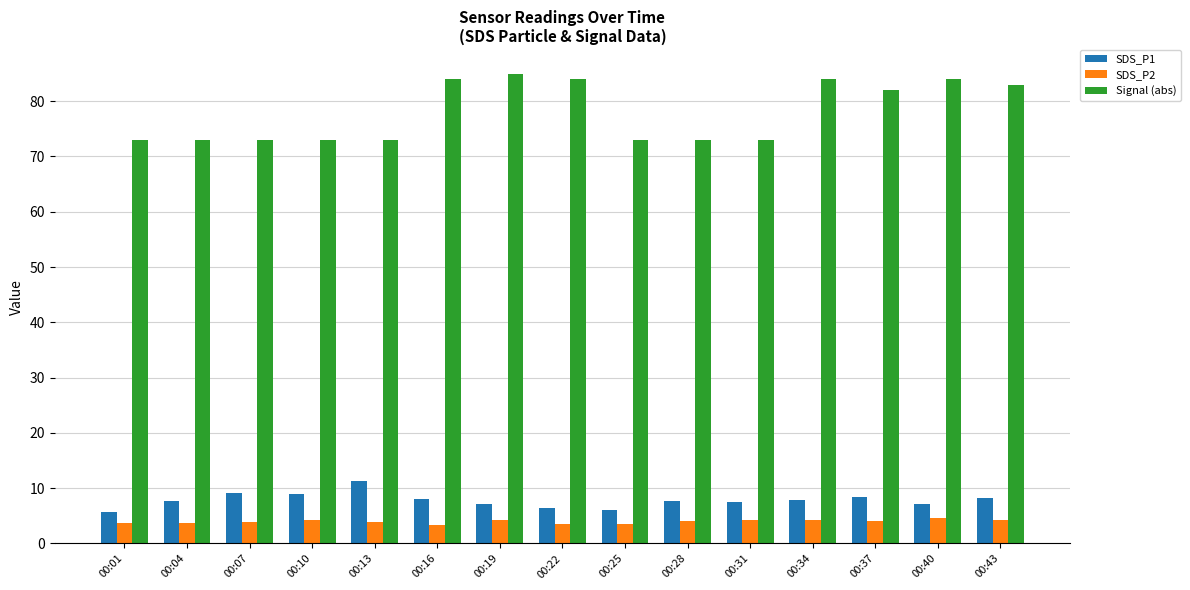

How many series are shown in this chart?

3